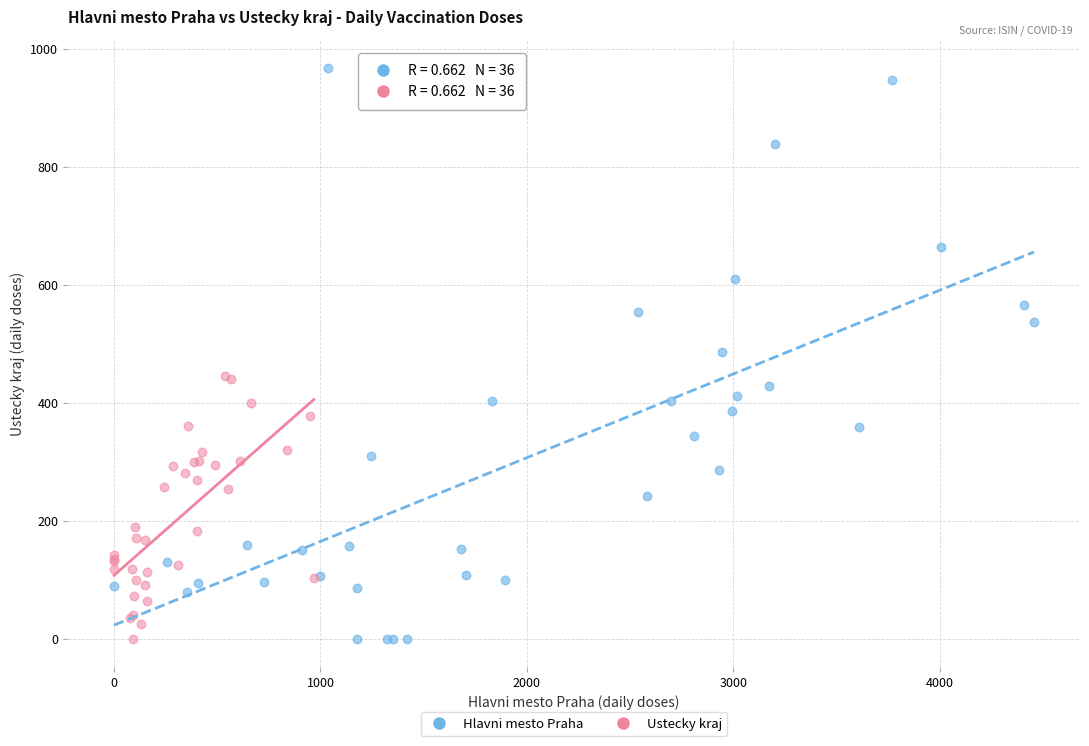

Which series has the largest Y range (max minus min)?

Hlavni mesto Praha